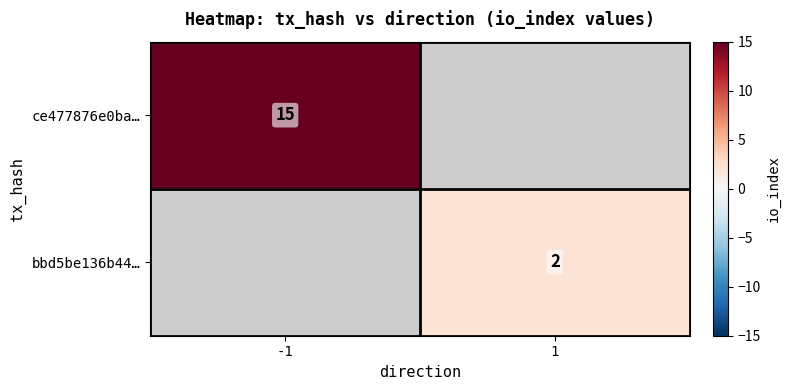

What is the minimum value shown in the chart?

2.0